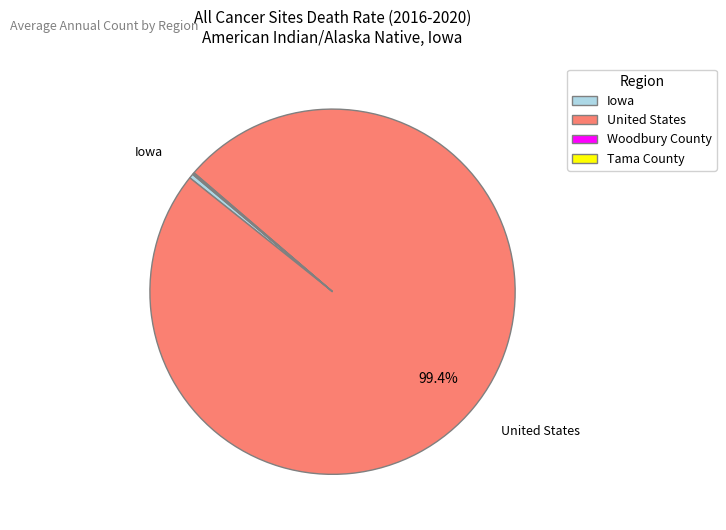

Between Iowa and United States, which is larger?

United States